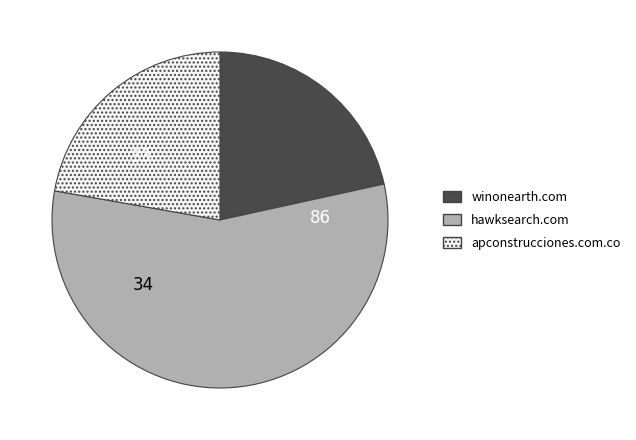

Is winonearth.com the majority of the pie?

No